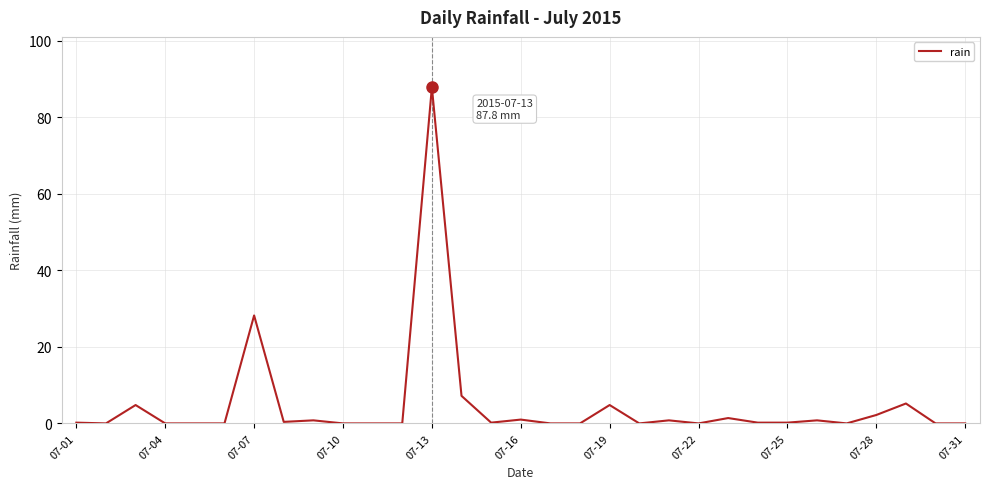

What is the difference between the maximum and minimum values?

87.8